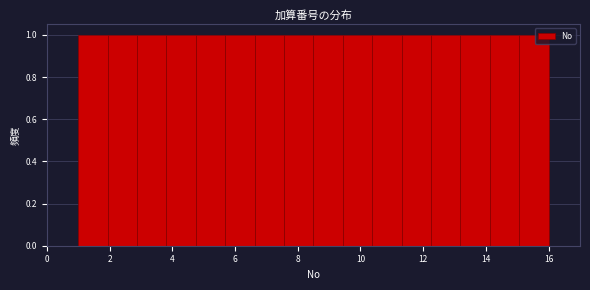

Reading left to right, list every bar in this chart as the range it spans on the x-axis followed by its height. Neither the bar edges nor the heights are printed on the chart, so give them approximately, as read against the axes.

1.0 to 2.0: 1
2.0 to 2.8: 1
2.8 to 3.8: 1
3.8 to 4.8: 1
4.8 to 5.6: 1
5.6 to 6.6: 1
6.6 to 7.6: 1
7.6 to 8.6: 1
8.6 to 9.4: 1
9.4 to 10.4: 1
10.4 to 11.4: 1
11.4 to 12.2: 1
12.2 to 13.2: 1
13.2 to 14.2: 1
14.2 to 15.0: 1
15.0 to 16.0: 1